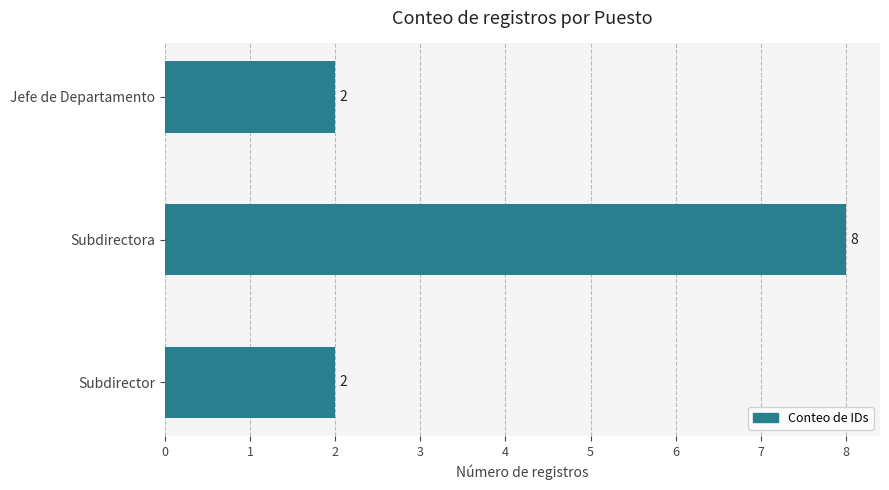

Reading top to bottom, what are all the values shown in this chart?

Jefe de Departamento=2	Subdirectora=8	Subdirector=2